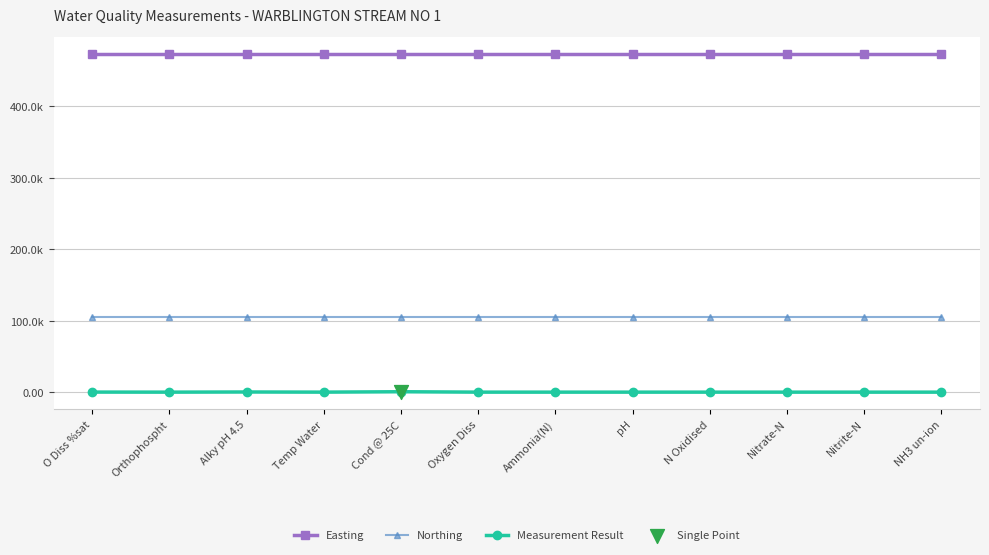

Which series has the largest total across all categories?

Easting